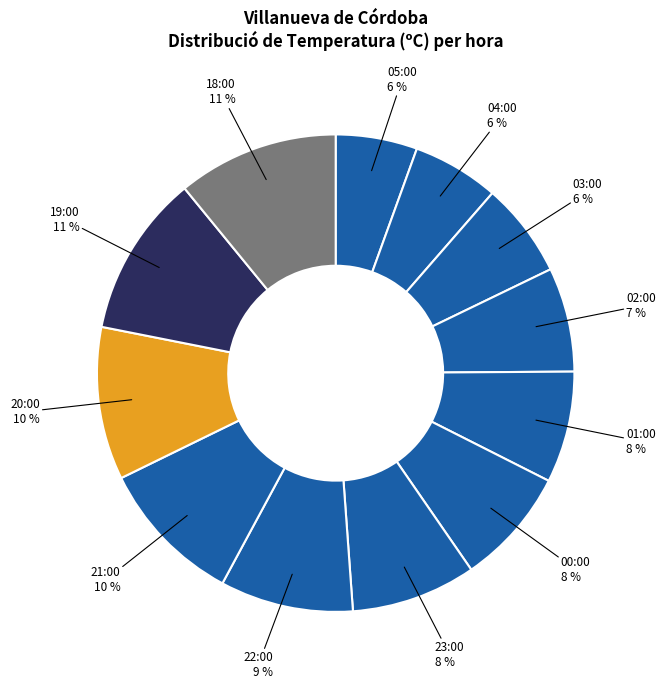

True or false: 20:00 accounts for 10% of the total.

True